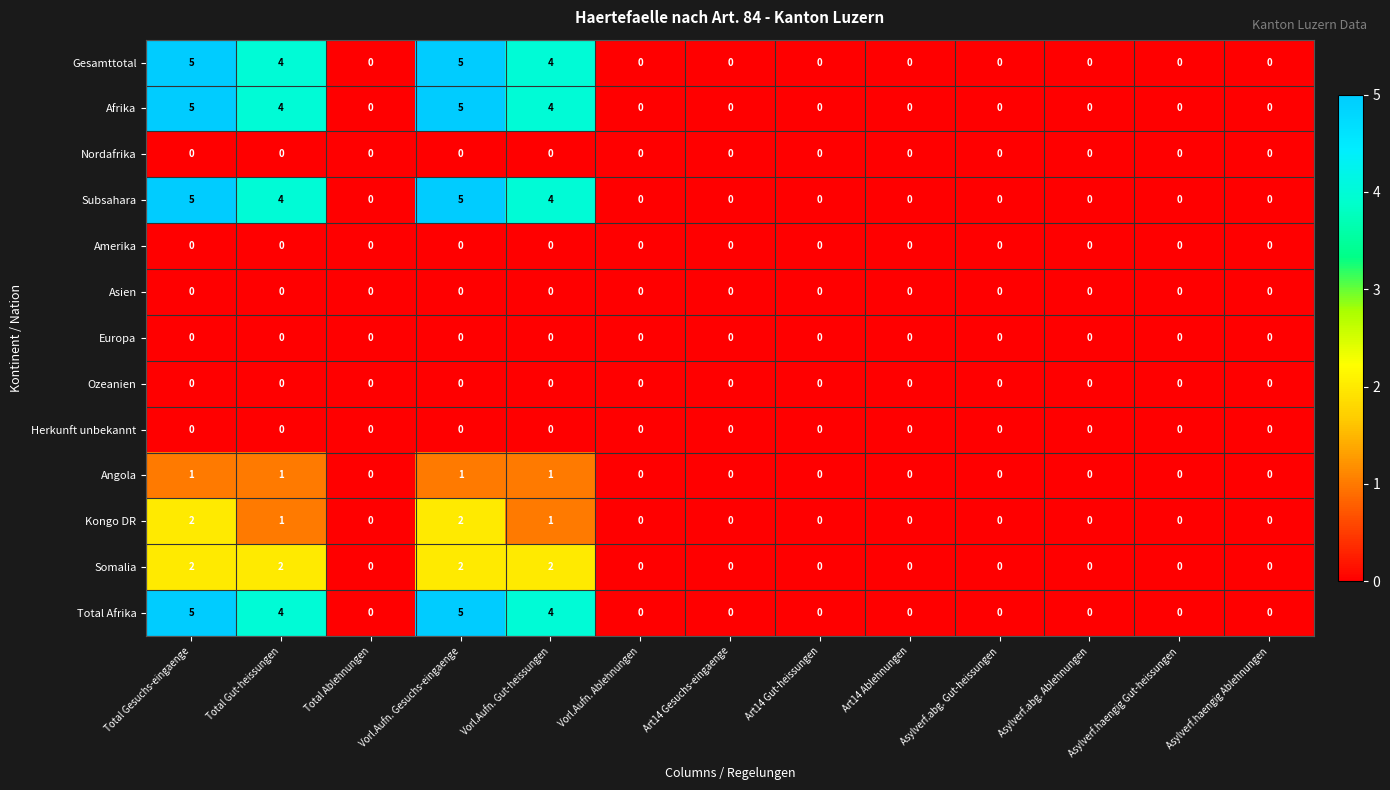

What is the spread (max minus min) of values at Total Gut-heissungen?

4